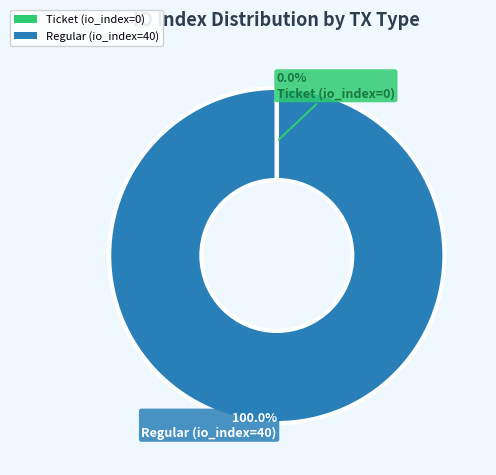

Which category has the biggest portion of the pie?

Regular (io_index=40)